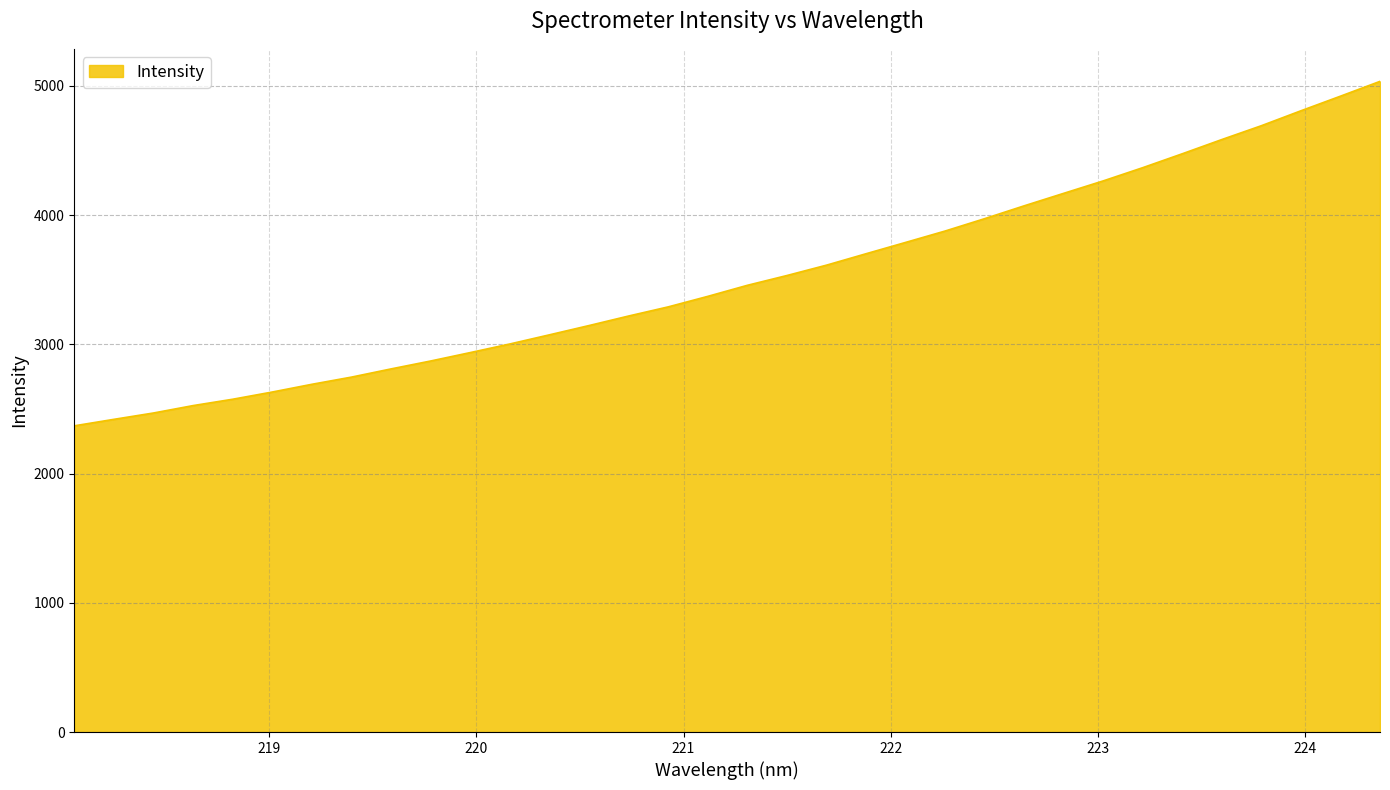

What is the maximum value shown in the chart?

5033.9